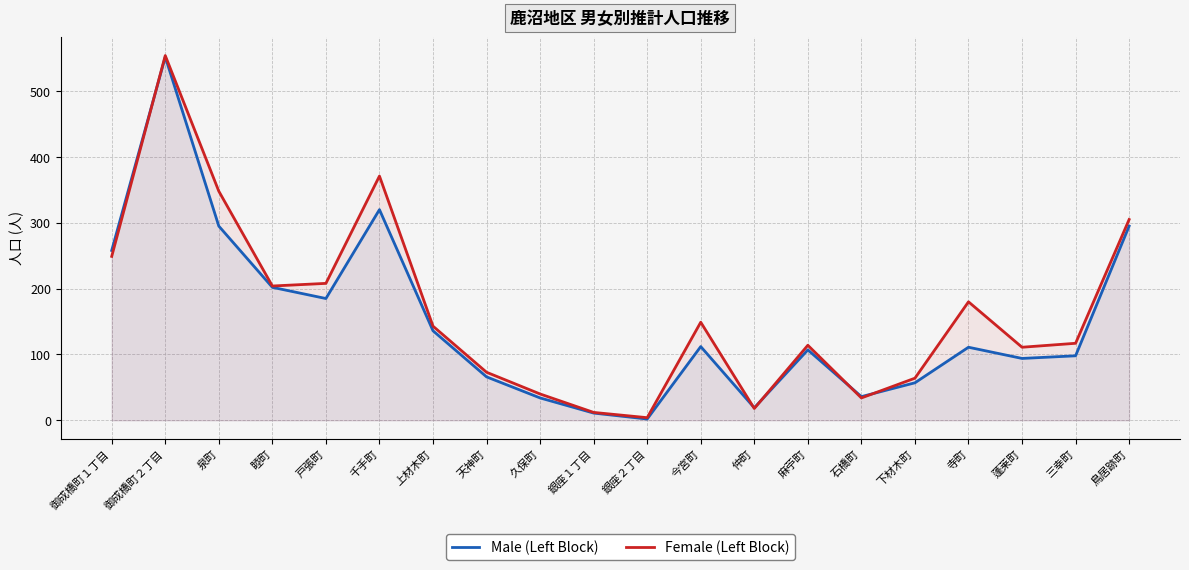

At which label does Male (Left Block) reach its minimum?

銀座２丁目